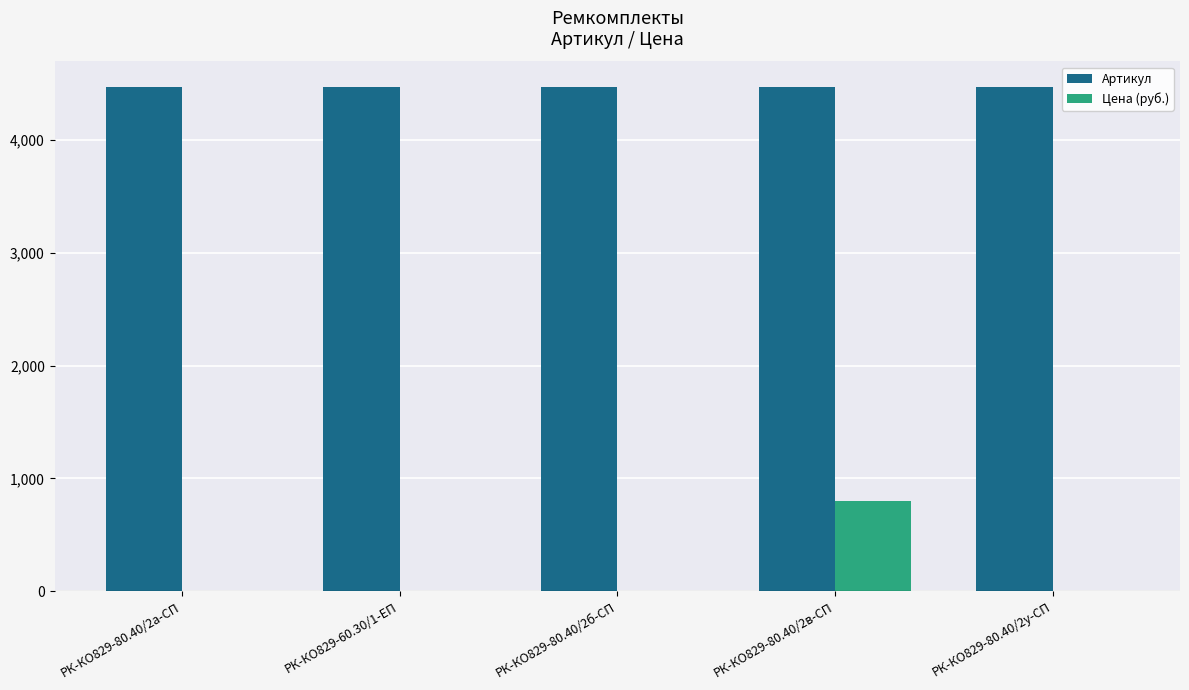

Is it true that Цена (руб.) equals -461.1 at РК-КО829-60.30/1-ЕП?

False